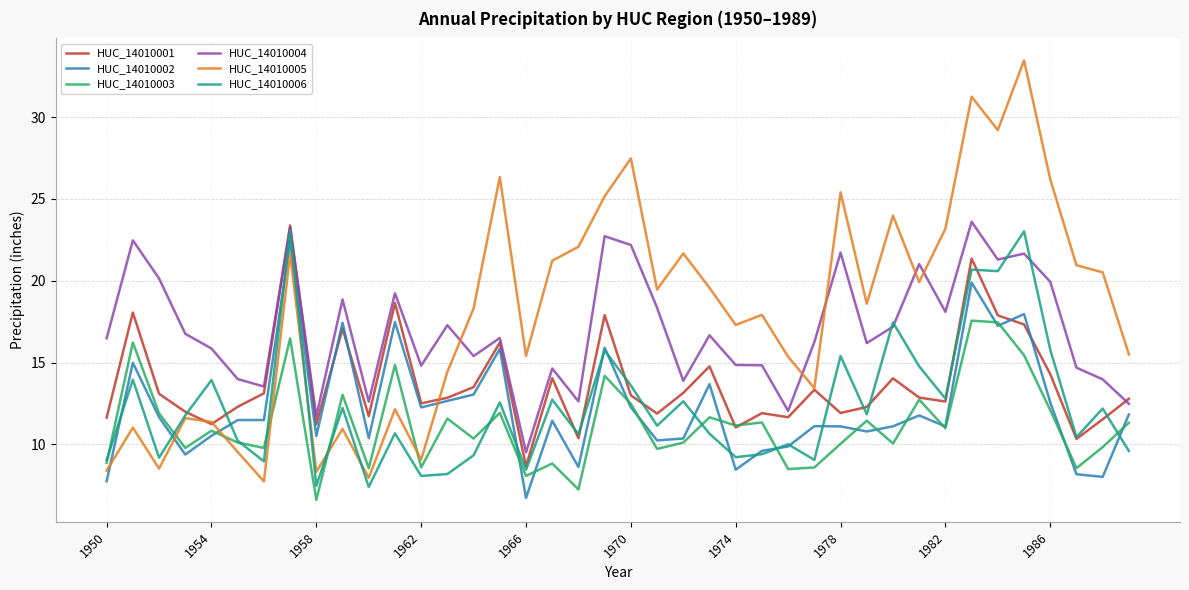

What is the lowest value of the HUC_14010005 series?

7.7